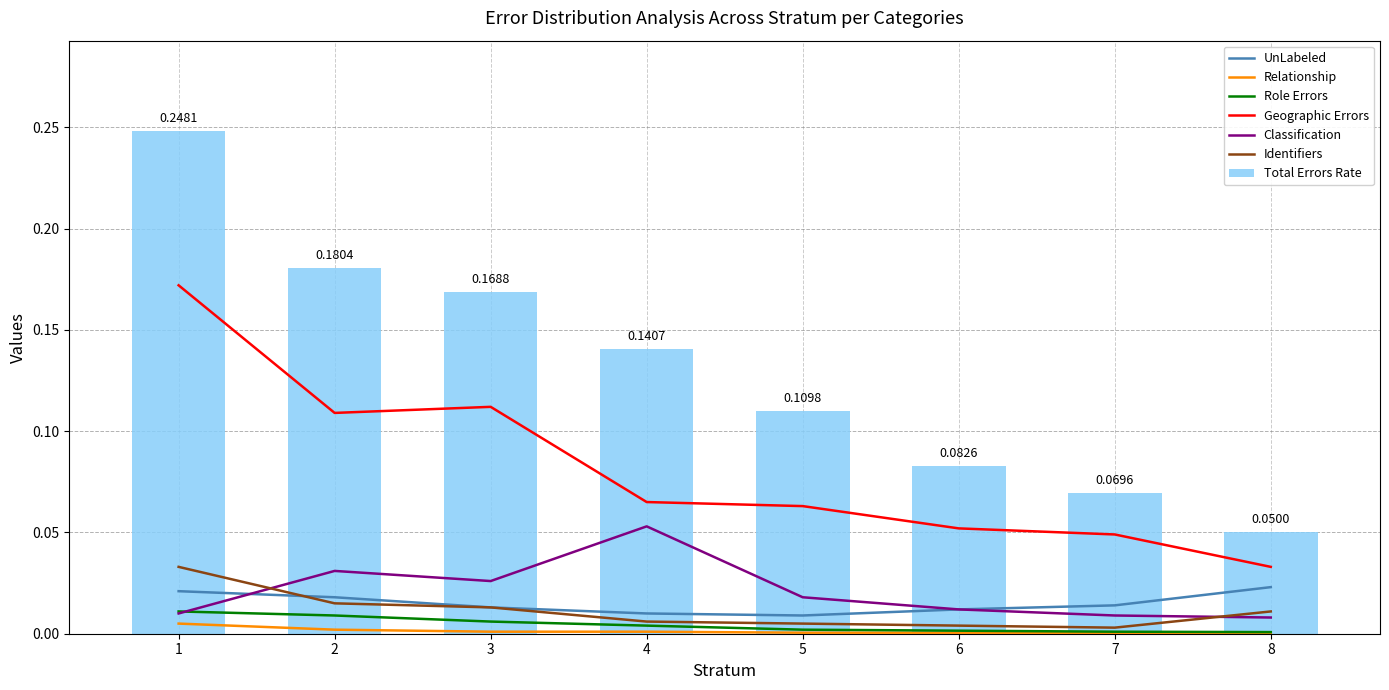

Rank the categories by Total Errors Rate value from lowest to highest.

8, 7, 6, 5, 4, 3, 2, 1